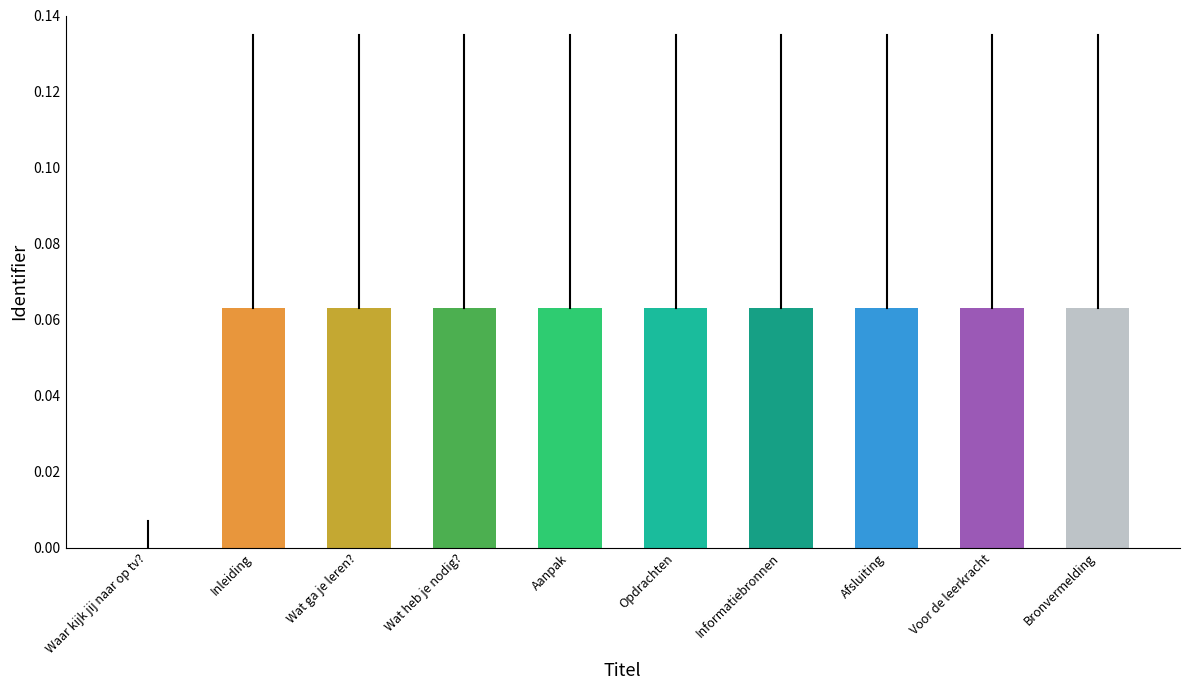

True or false: the data shows 0.0 at Wat ga je leren?.

False